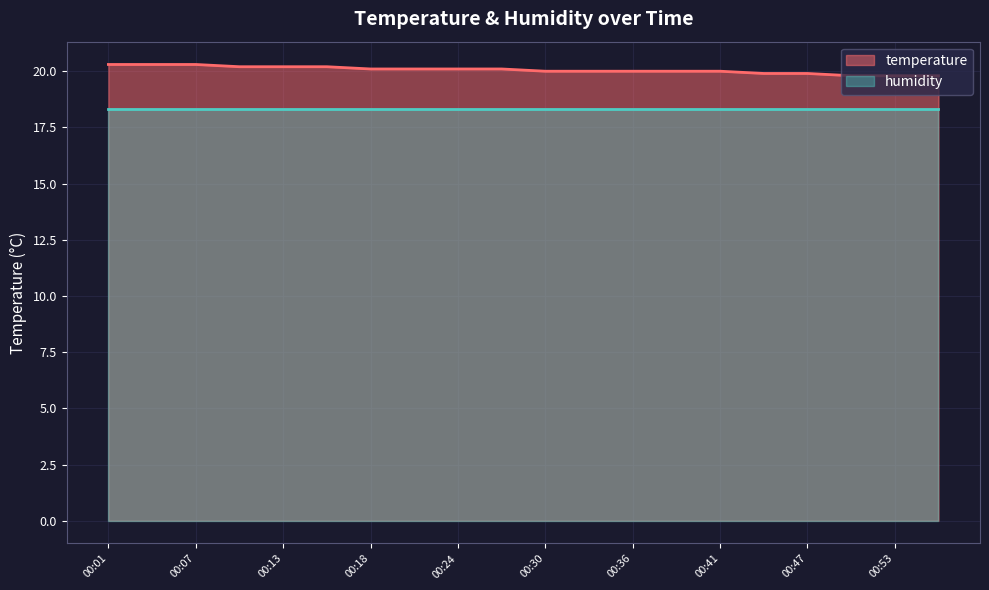

What is the difference between the values at 00:38 and 00:53?

0.2